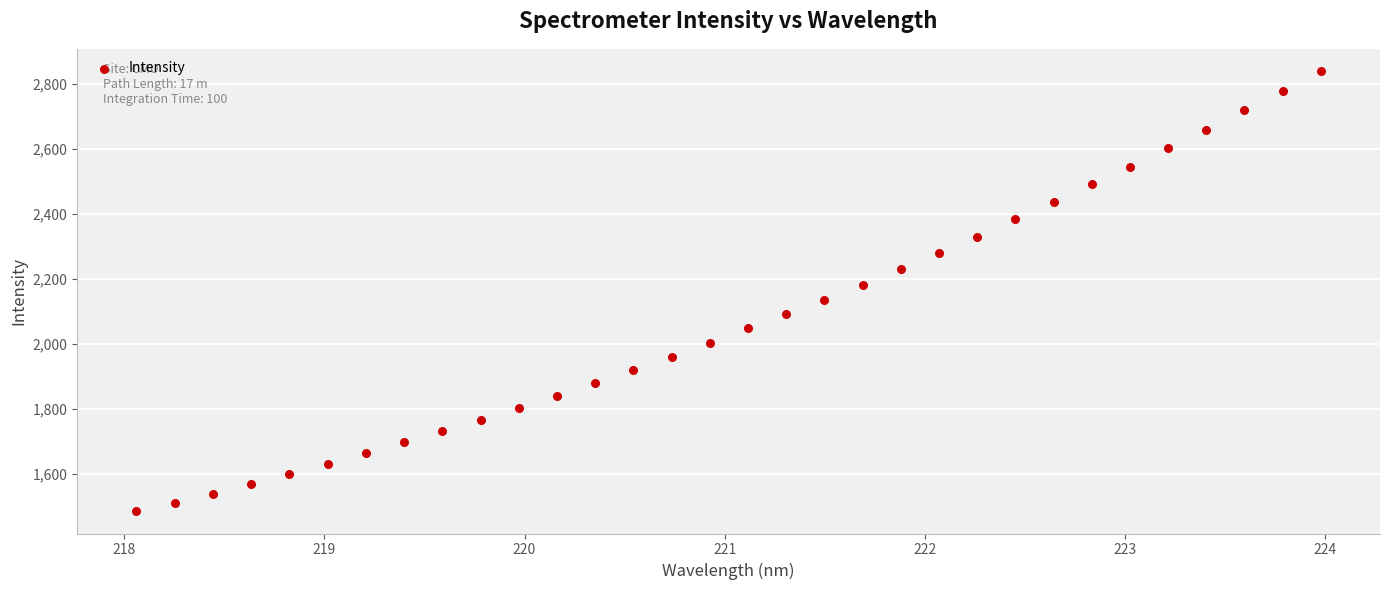

What is the range of X values (max minus min)?

5.9